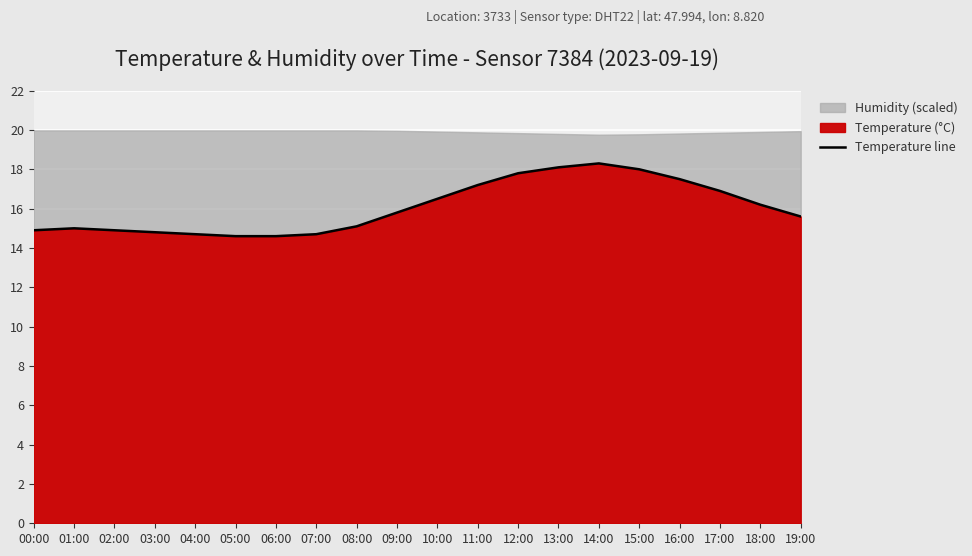

What value does the data have at 06:00?

14.6